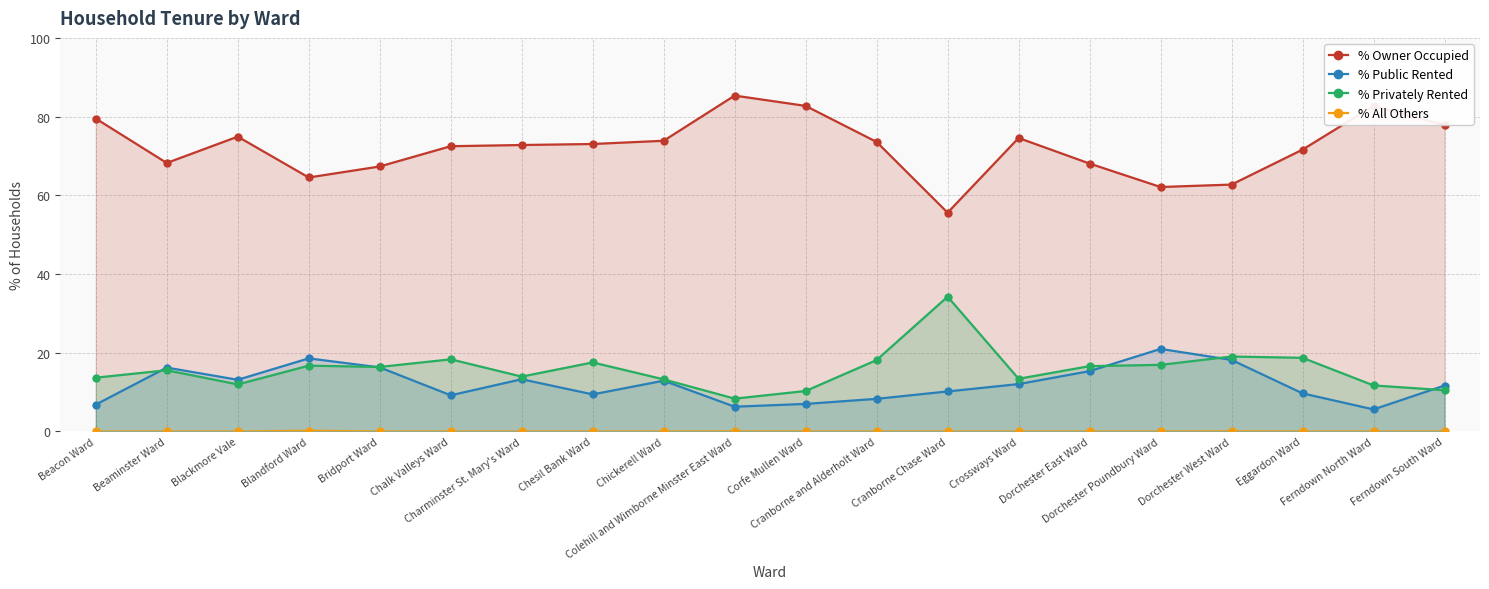

At which label does % Owner Occupied reach its minimum?

Cranborne Chase Ward